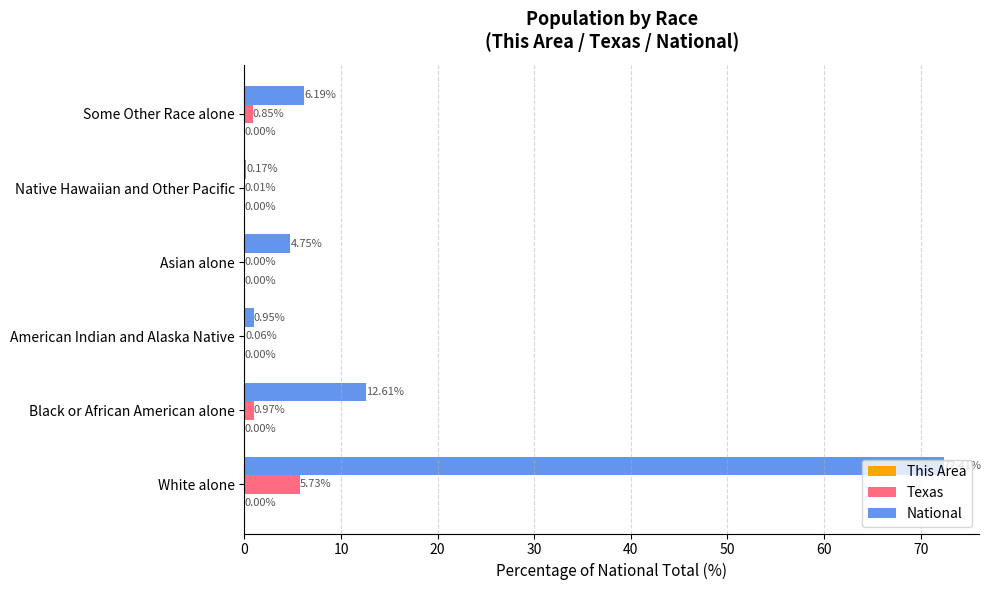

Which series has the largest total across all categories?

National